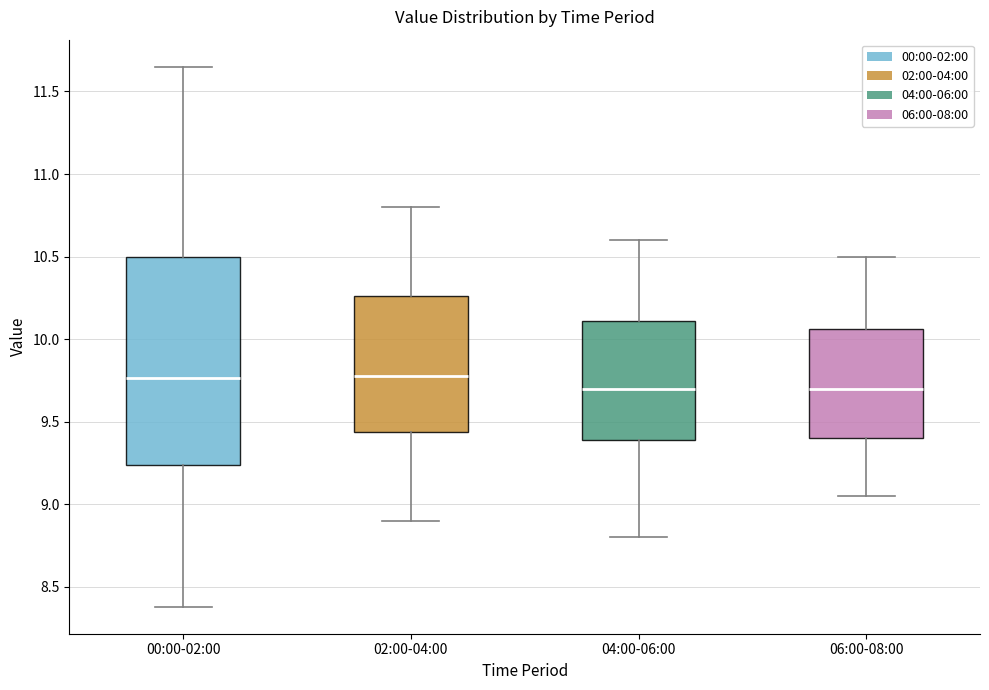

Which box is the tallest, from its lower edge to its upper edge?

00:00-02:00